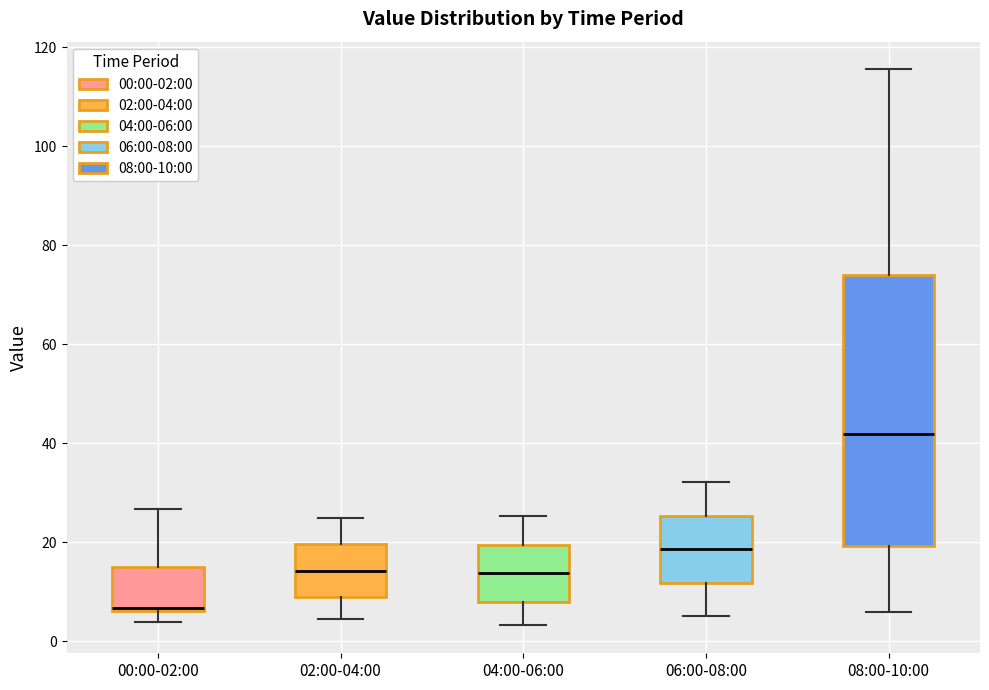

Reading left to right, read every box against the y-axis: the position of its median line, the range the box covers, and the ends of its whiskers. The values are not printed on the chart, so give them approximately, as read against the axis.

00:00-02:00: median 6 (just above the box's lower edge), box 6 to 16, whiskers 4 to 26
02:00-04:00: median 14, box 10 to 20, whiskers 4 to 26
04:00-06:00: median 14, box 8 to 20, whiskers 4 to 26
06:00-08:00: median 18, box 12 to 26, whiskers 6 to 32
08:00-10:00: median 42, box 20 to 74, whiskers 6 to 116